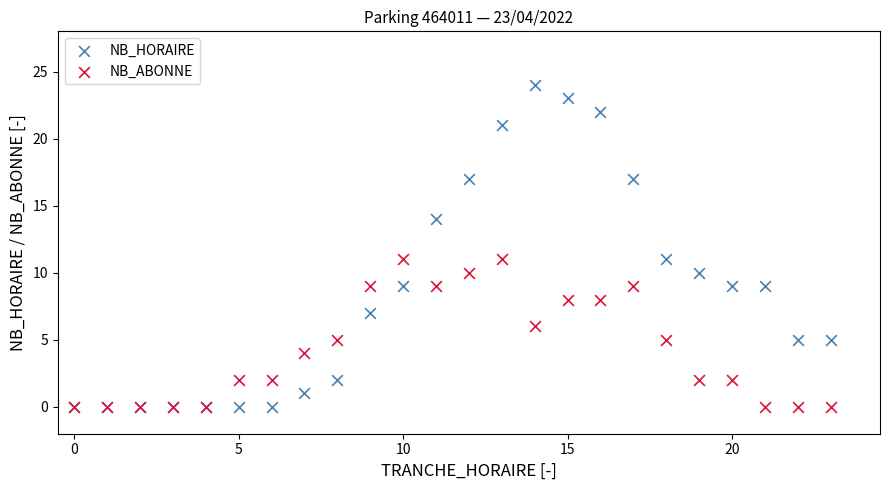

What are all the series names shown in the legend?

NB_HORAIRE, NB_ABONNE